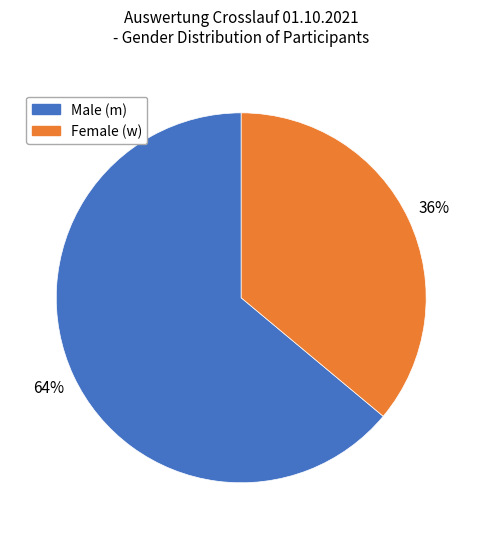

Is there any slice that represents more than half of the pie?

Yes